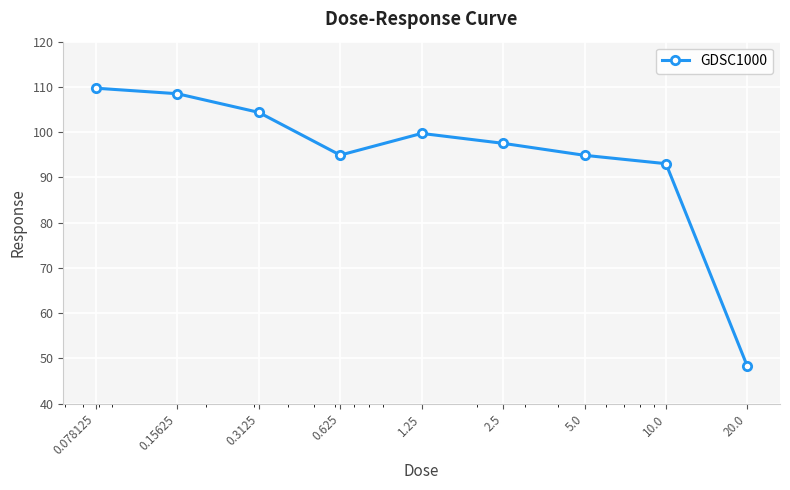

What is the smallest value displayed?

48.2